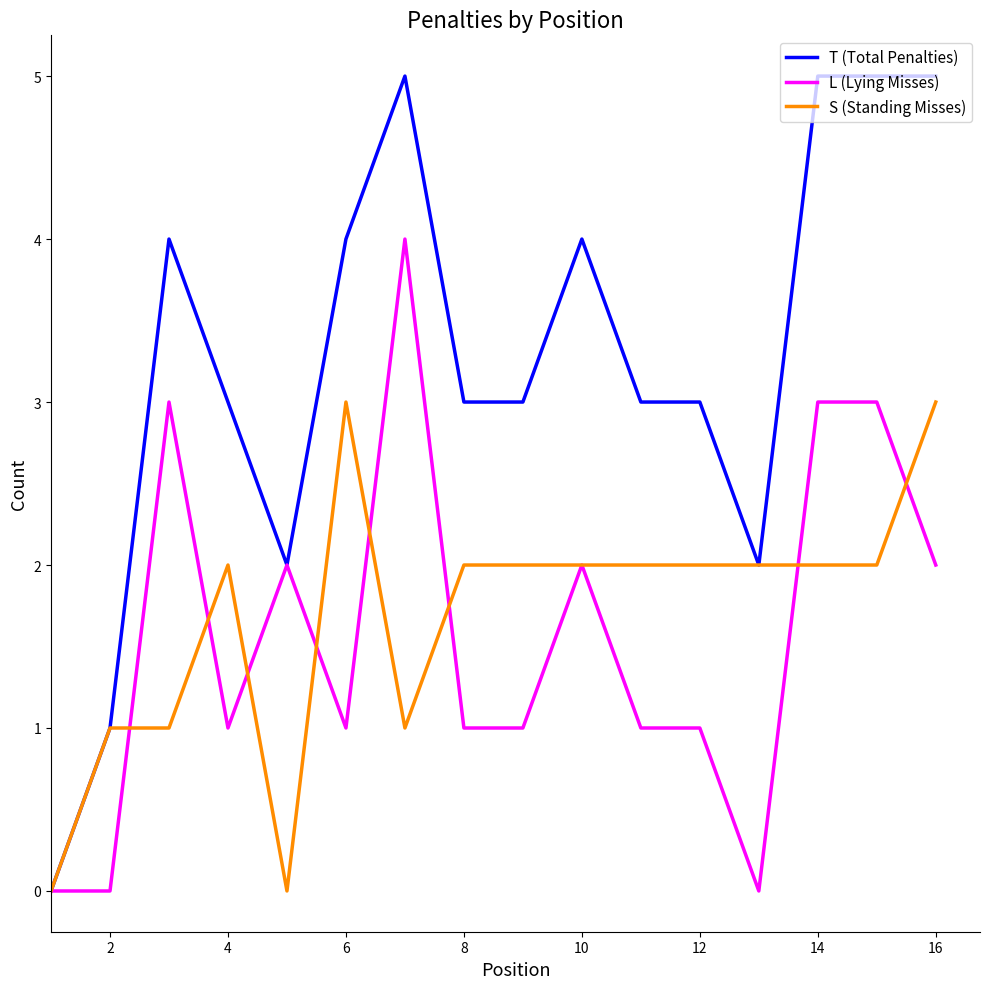

Which series has the widest spread of values?

T (Total Penalties)